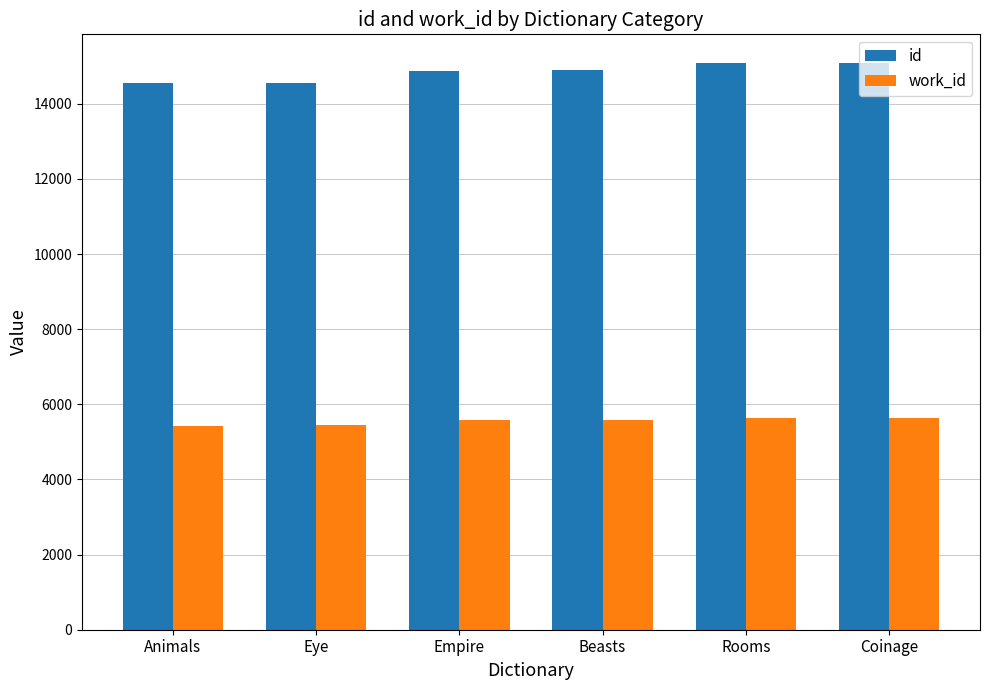

Is it true that work_id equals 2616 at Empire?

False